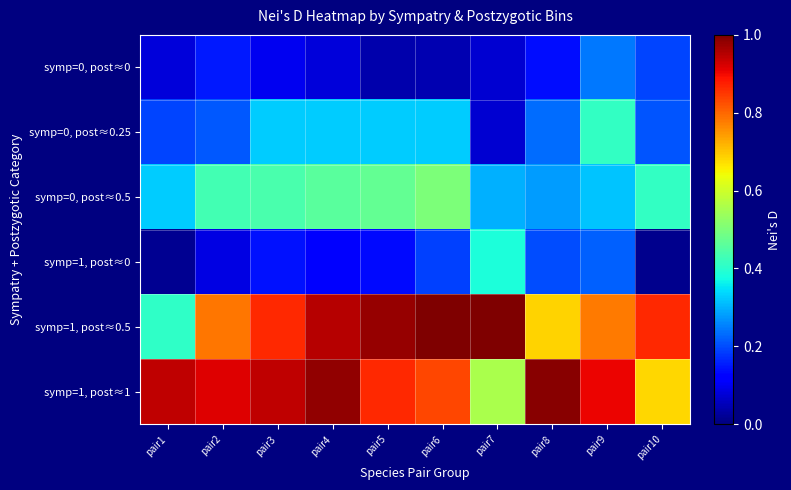

Which label corresponds to the largest value in the chart?

pair6